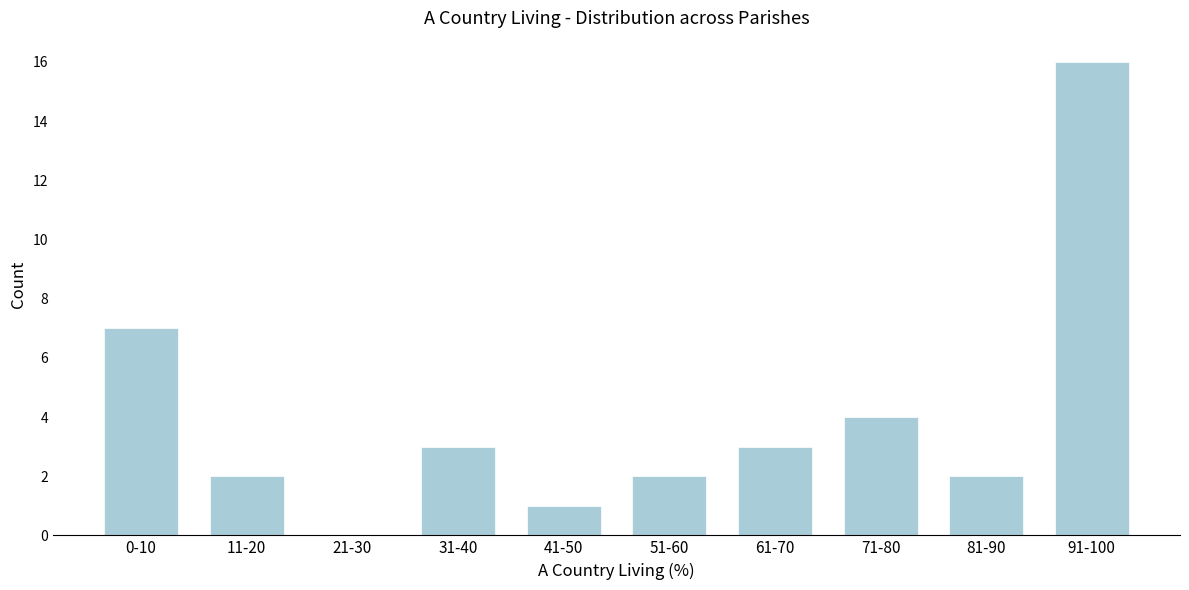

Reading left to right, list all the values displayed in this chart.

0-10=7	11-20=2	21-30=0	31-40=3	41-50=1	51-60=2	61-70=3	71-80=4	81-90=2	91-100=16